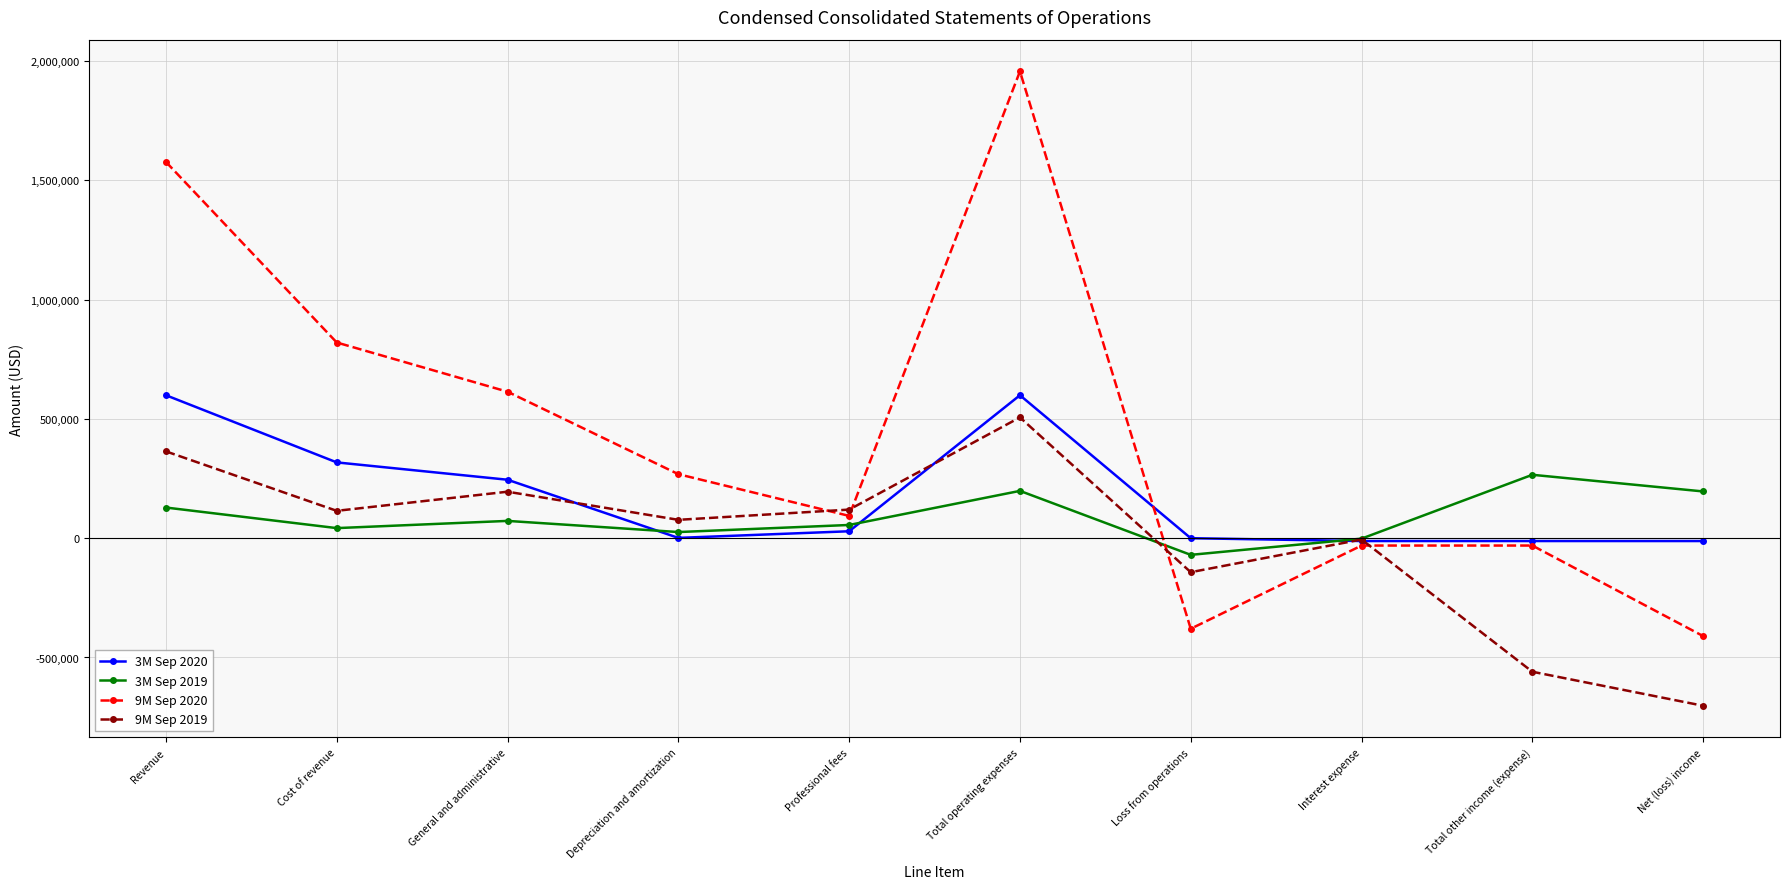

True or false: 9M Sep 2020 has more than 0 points higher than both neighbors.

True